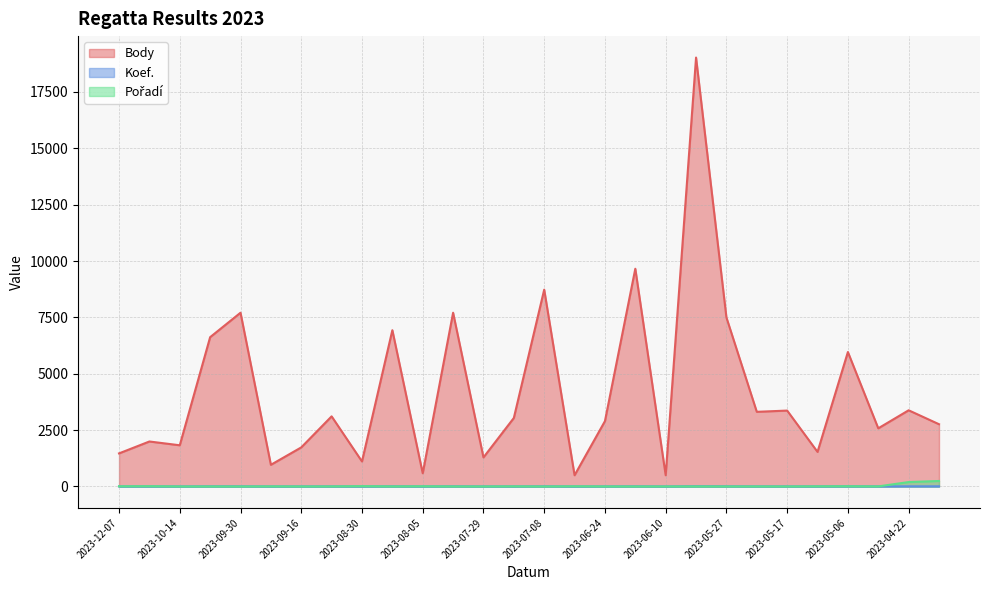

Which has a higher value, 2023-07-15 or 2023-06-17?

2023-06-17